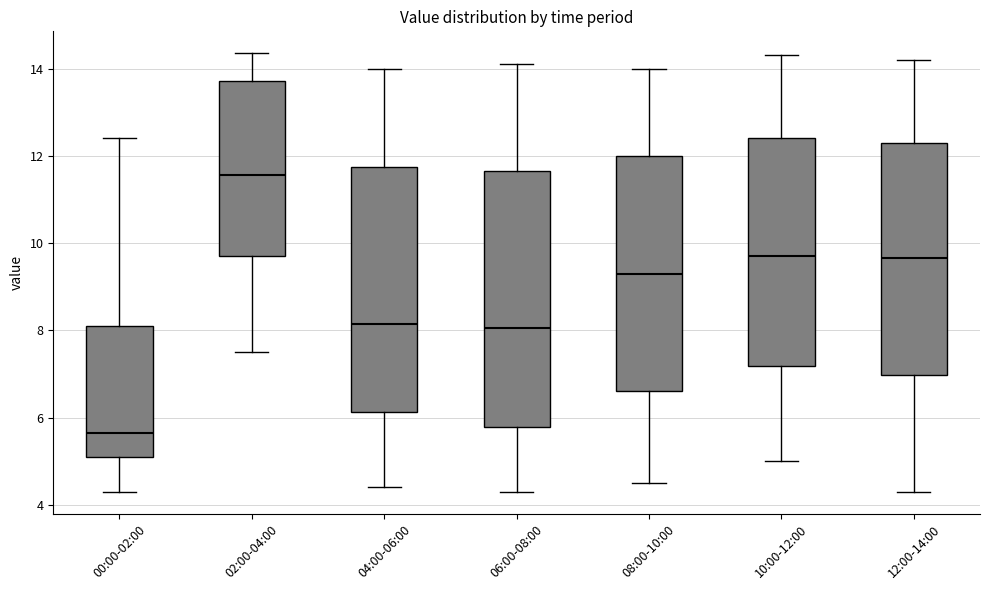

Which box's median line is the highest?

02:00-04:00